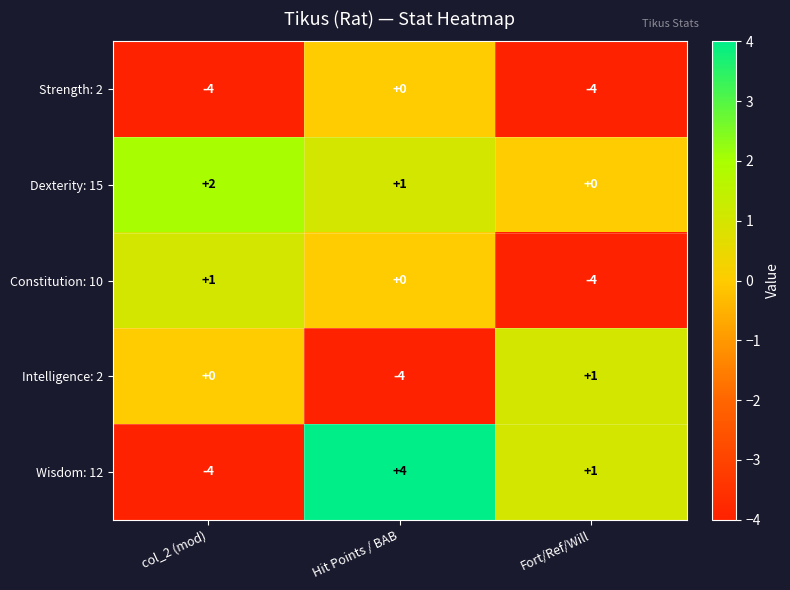

What is the spread (max minus min) of values at Fort/Ref/Will?

5